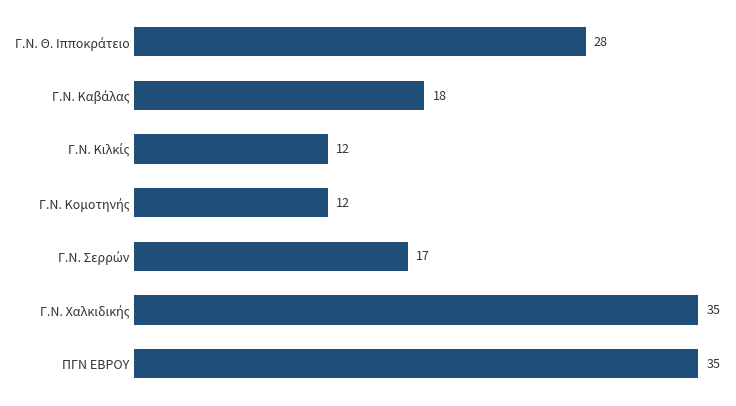

What is the greatest value displayed?

35